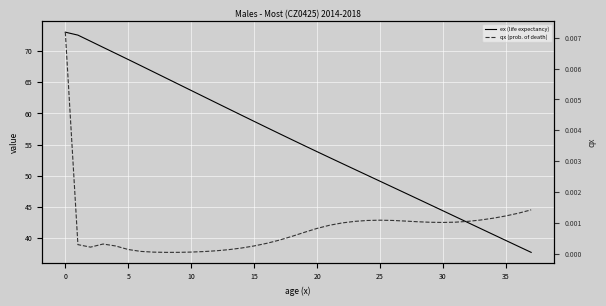

At how many categories does at least one series exceed 2?

38